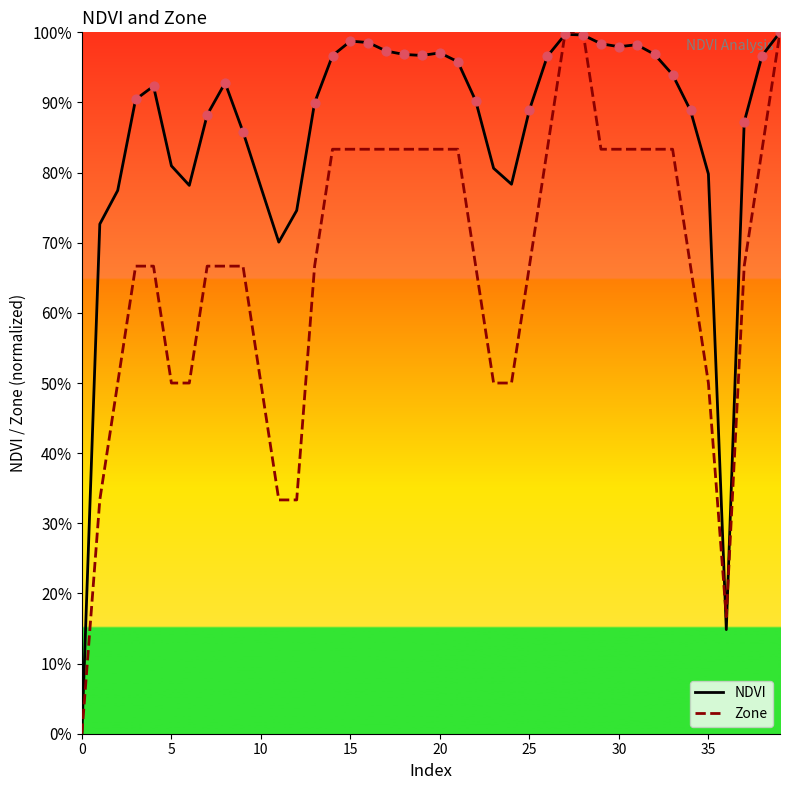

Is this an area chart (filled region under the line)?

No